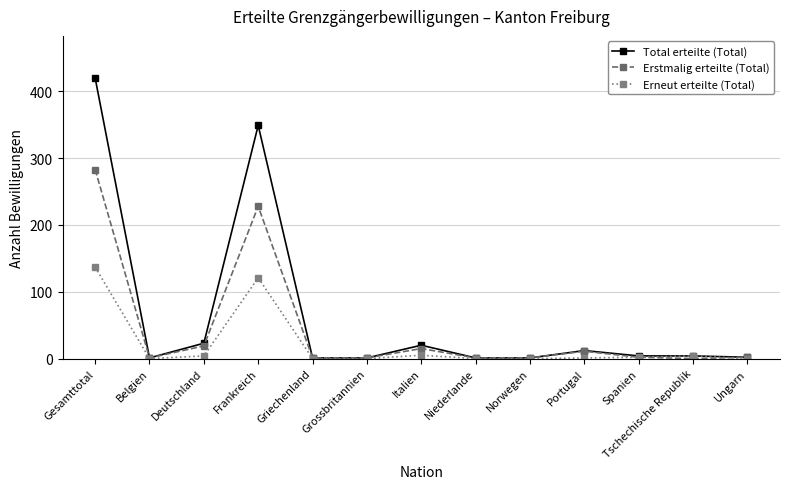

What is the greatest value displayed?

420